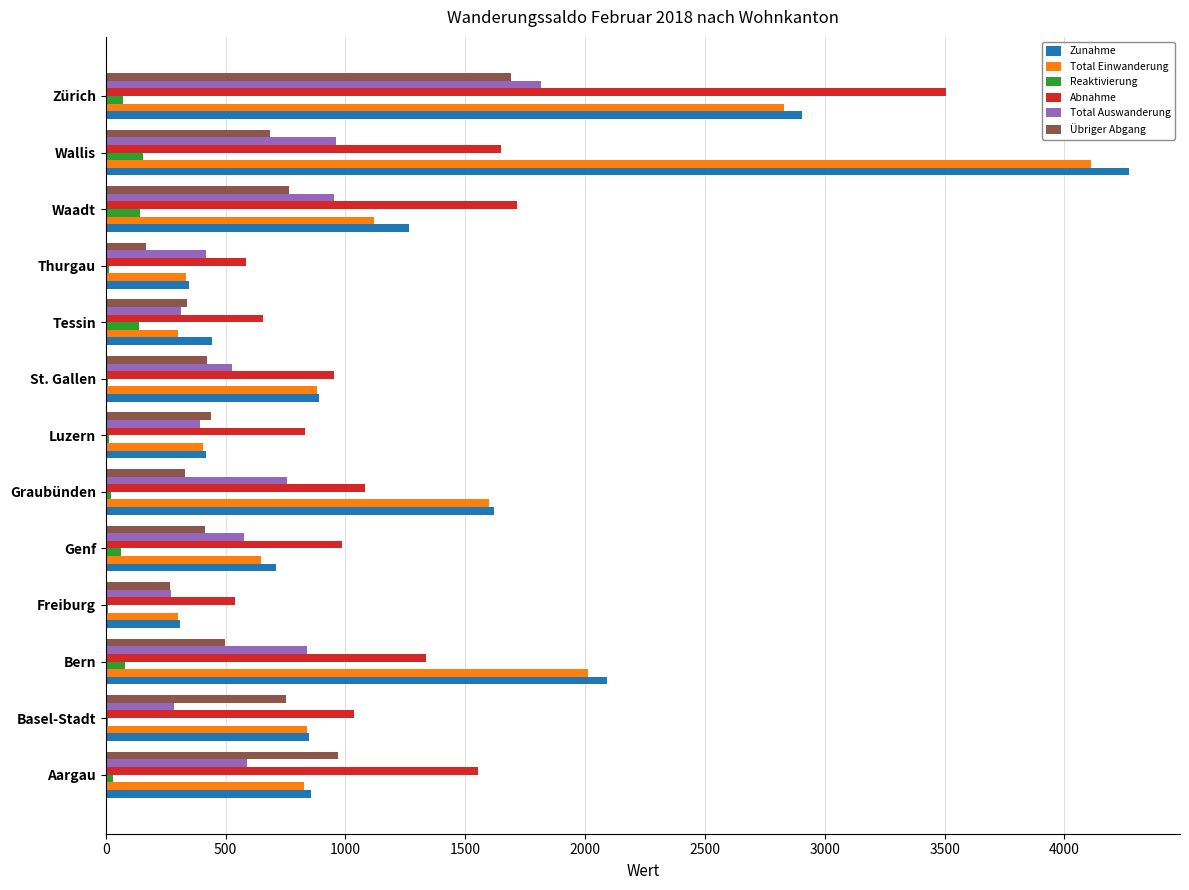

Count the number of data series in this chart.

6